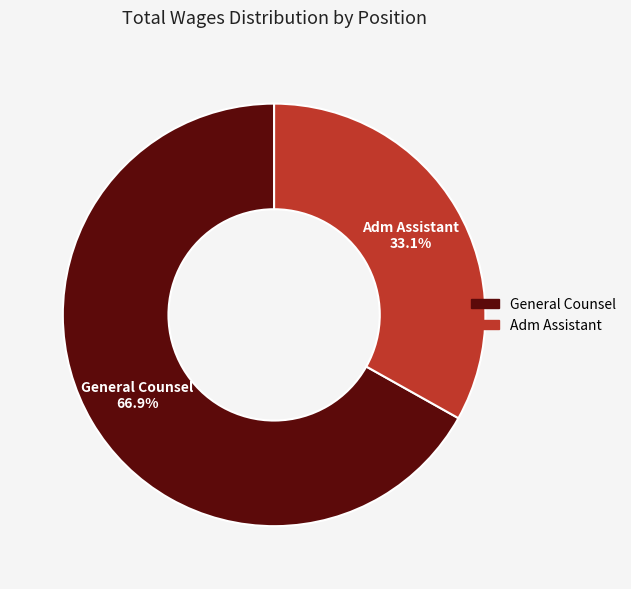

The General Counsel slice represents 79% of the pie. True or false?

False